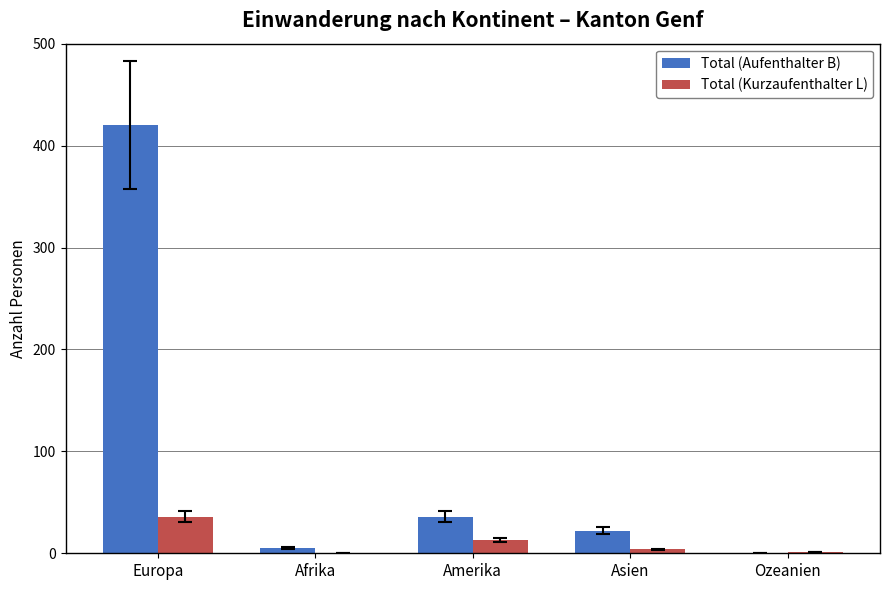

Which series has the widest spread of values?

Total (Aufenthalter B)